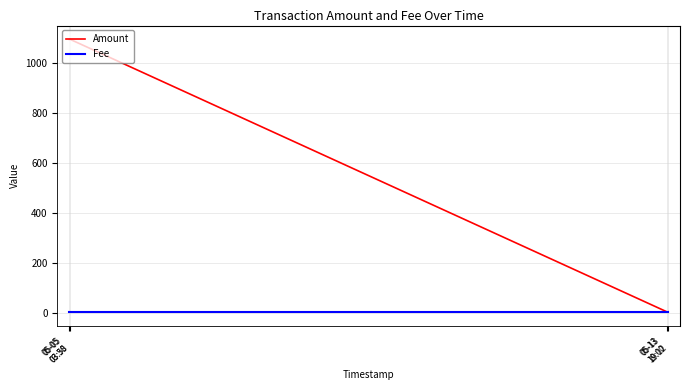

True or false: Fee has more than 2 points higher than both neighbors.

False